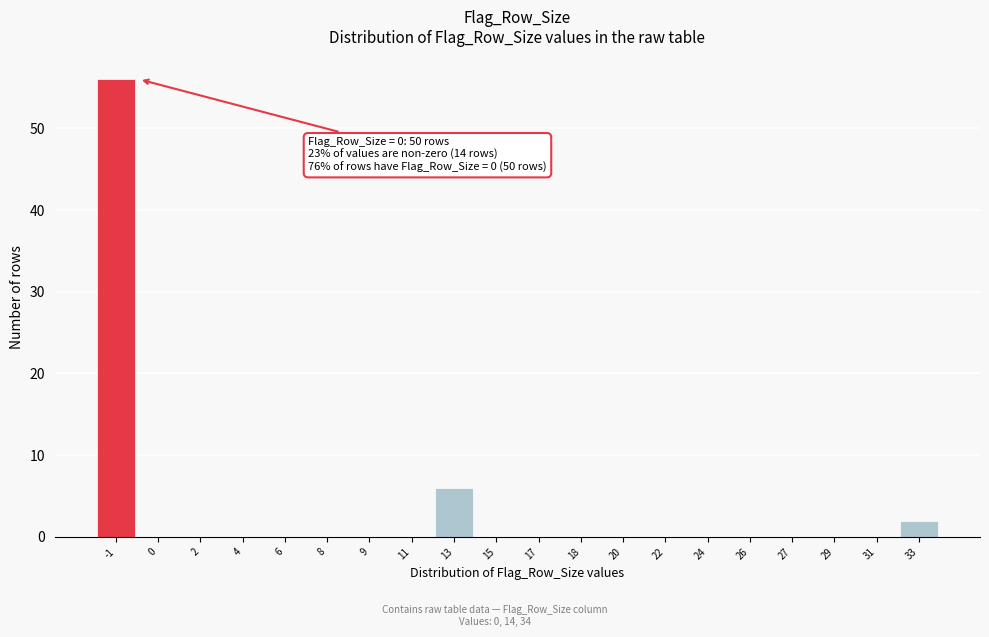

Reading left to right, what are all the values shown in this chart?

-1=56	0=0	2=0	4=0	6=0	8=0	9=0	11=0	13=6	15=0	17=0	18=0	20=0	22=0	24=0	26=0	27=0	29=0	31=0	33=2